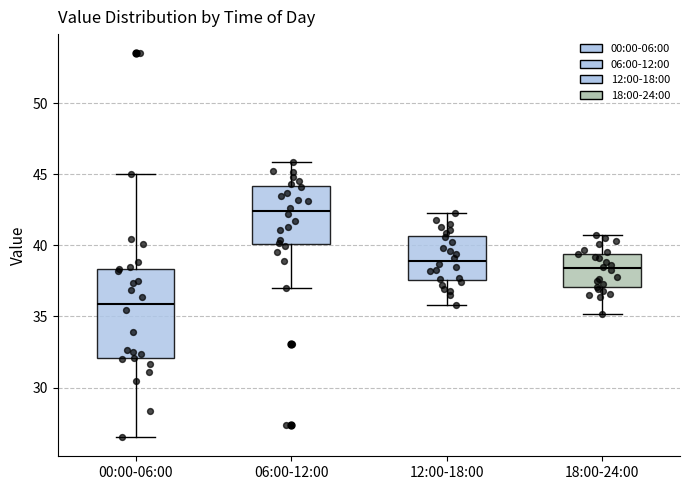

Which box is the tallest, from its lower edge to its upper edge?

00:00-06:00